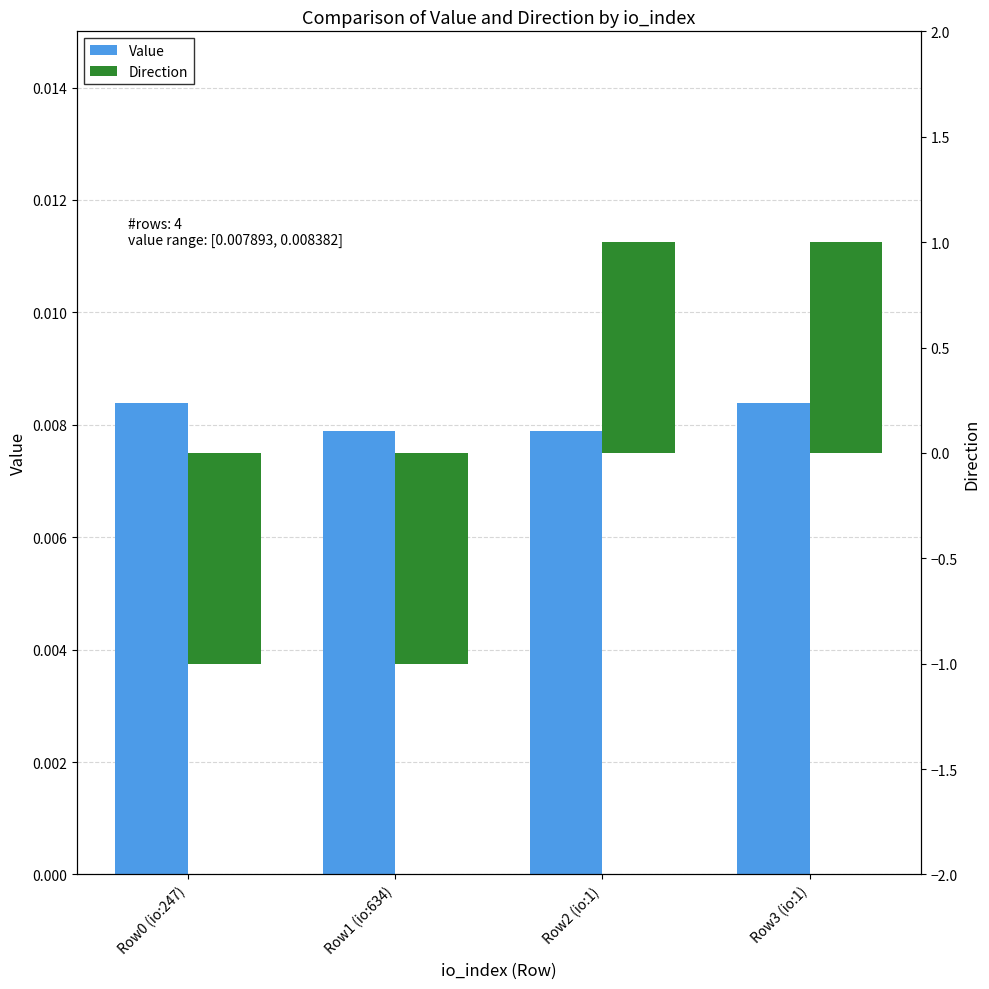

Count the Value values in the range 0 to 1.

4